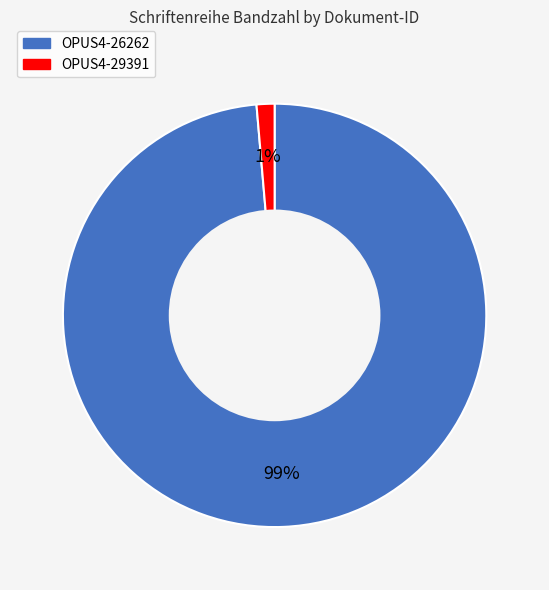

Is the sum of OPUS4-26262 and OPUS4-29391 greater than half?

Yes